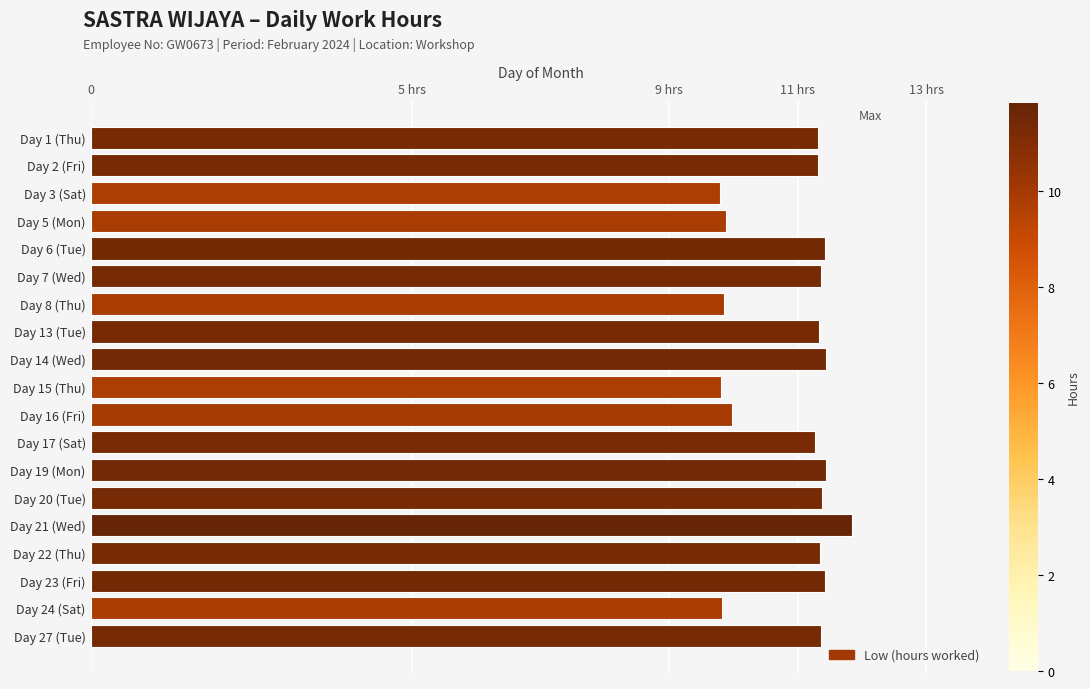

What is the greatest value displayed?

11.8